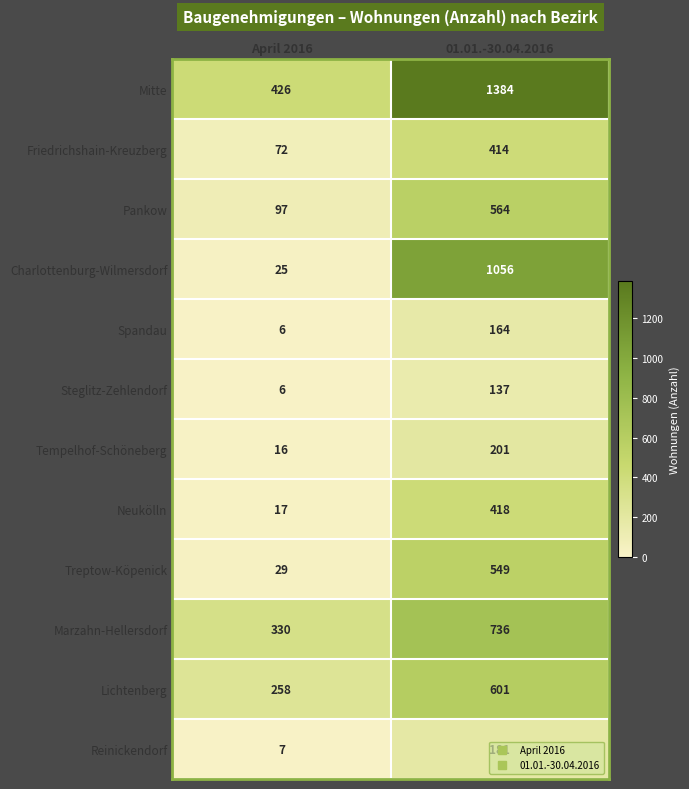

Which series has the largest total across all categories?

Mitte